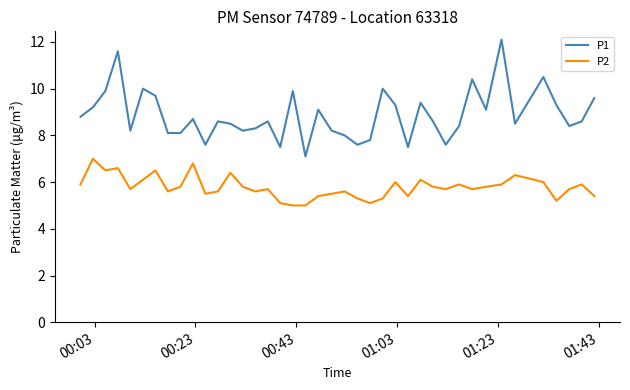

Which series has the widest spread of values?

P1